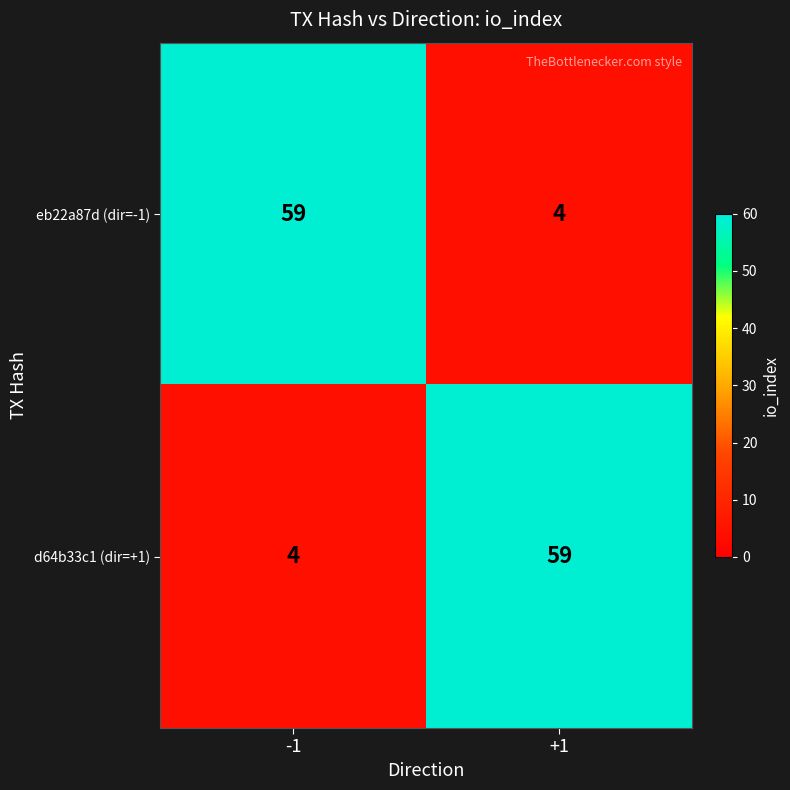

How many data points does each series have?

2